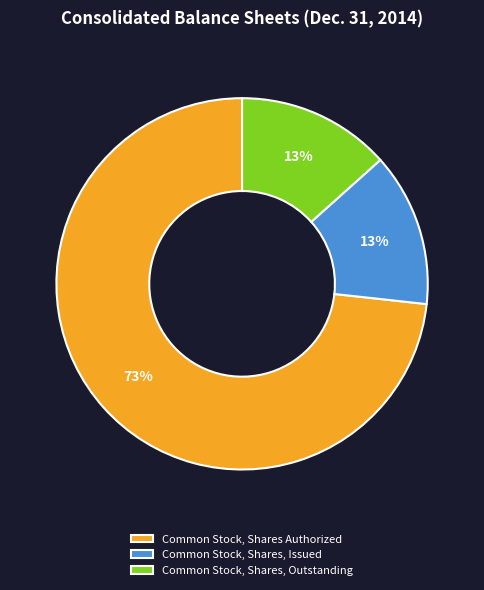

Which slice represents more than half of the pie?

Common Stock, Shares Authorized